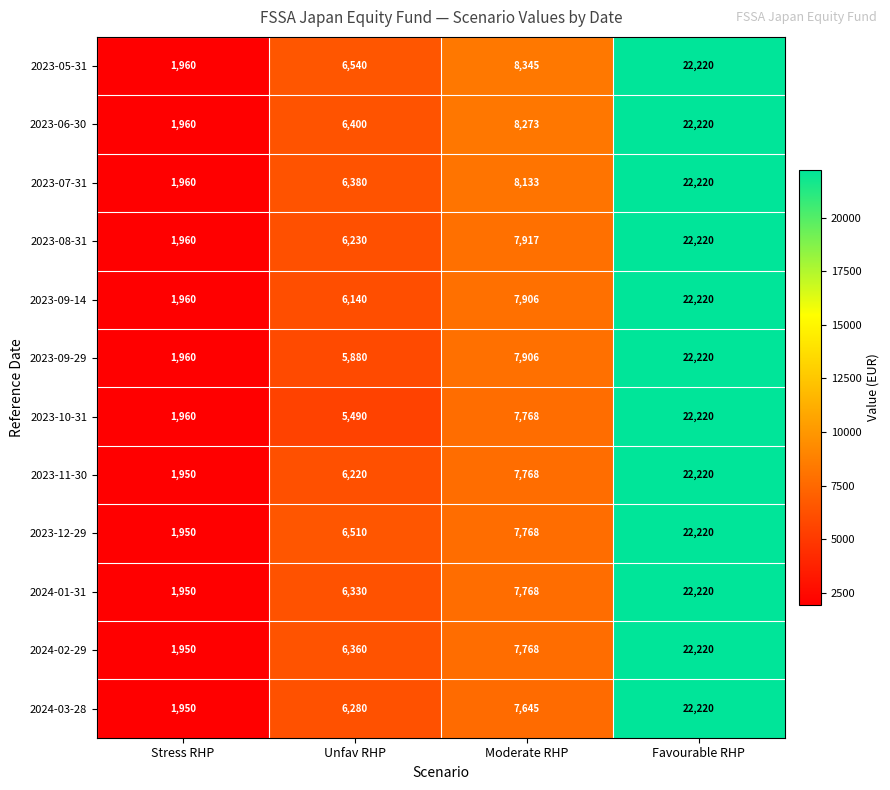

Rank the categories by 2023-08-31 value from highest to lowest.

Favourable RHP, Moderate RHP, Unfav RHP, Stress RHP